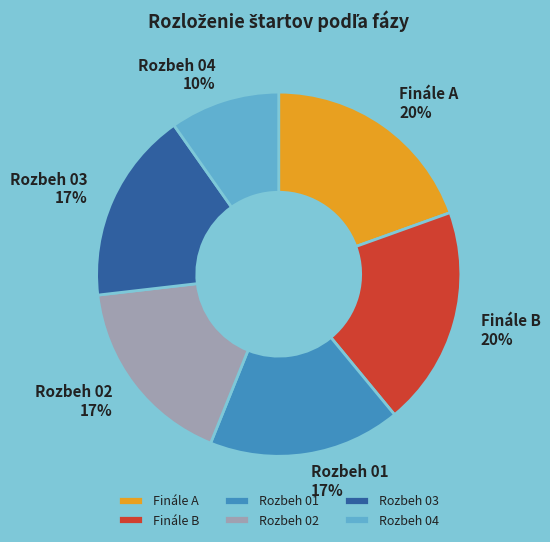

Does Finále A account for over 50% of the chart?

No